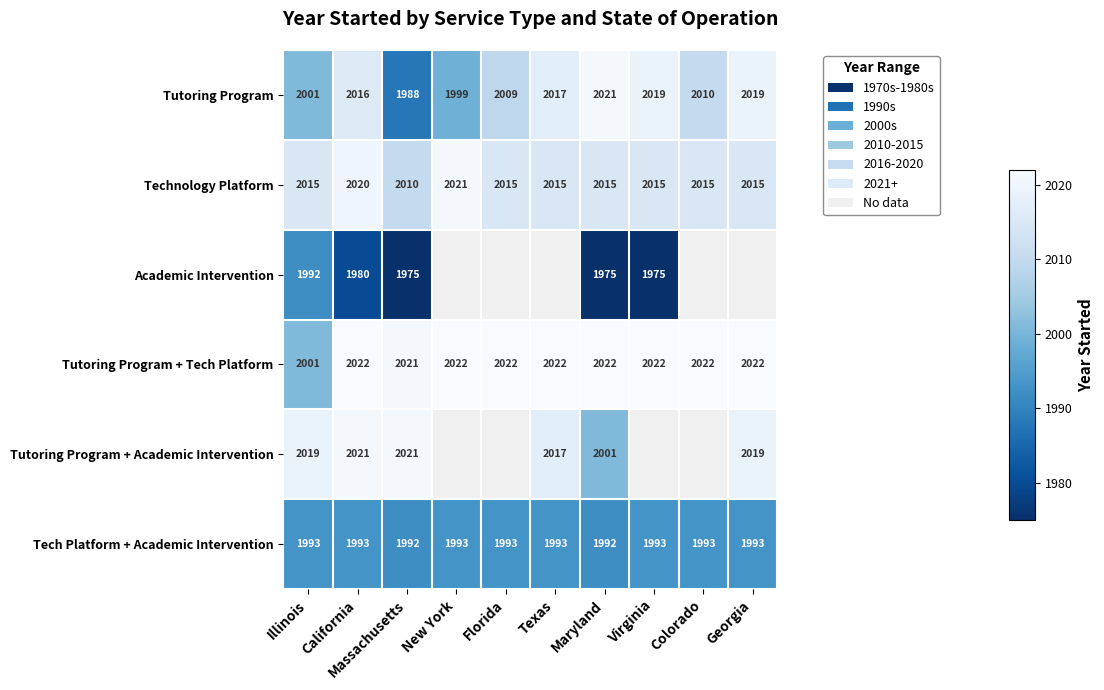

What is the sum of all Tutoring Program values?

20099